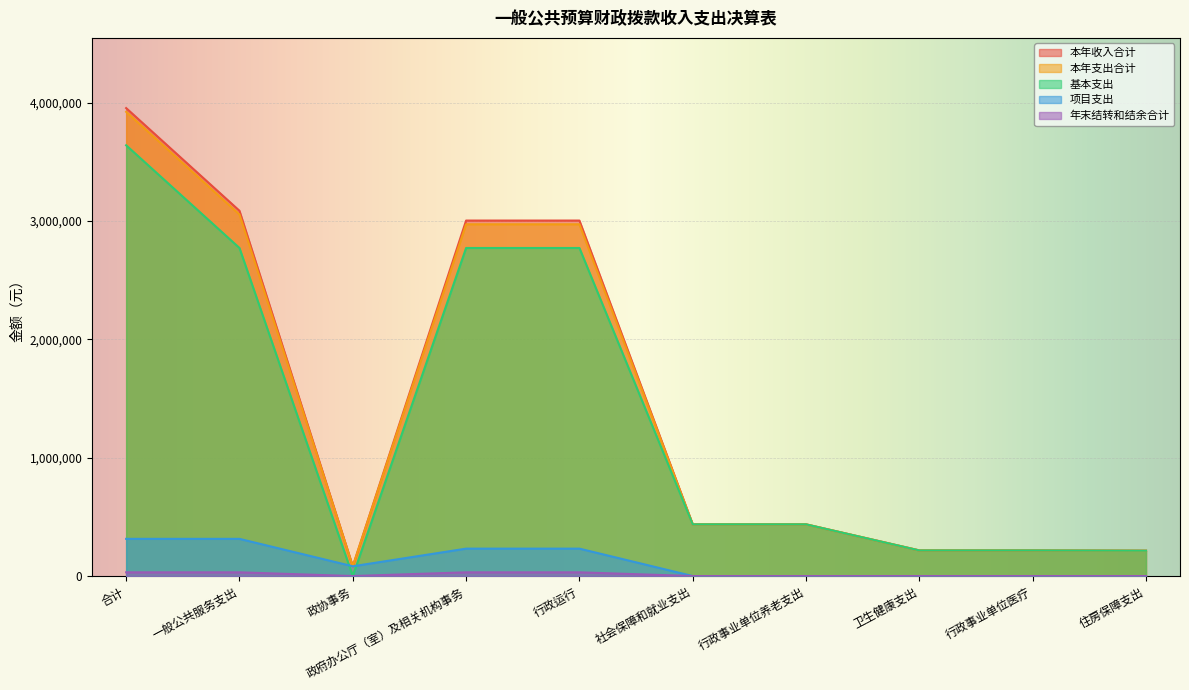

What is the minimum value for 本年支出合计?

82666.3